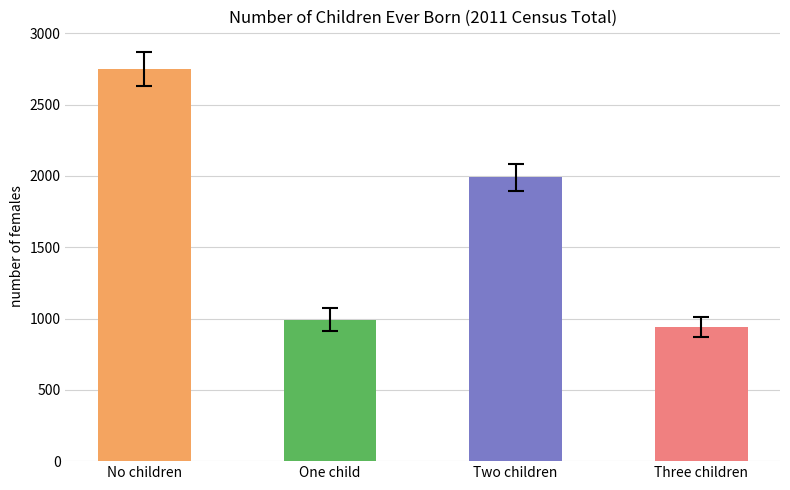

What is the lowest value of the Three children series?

941